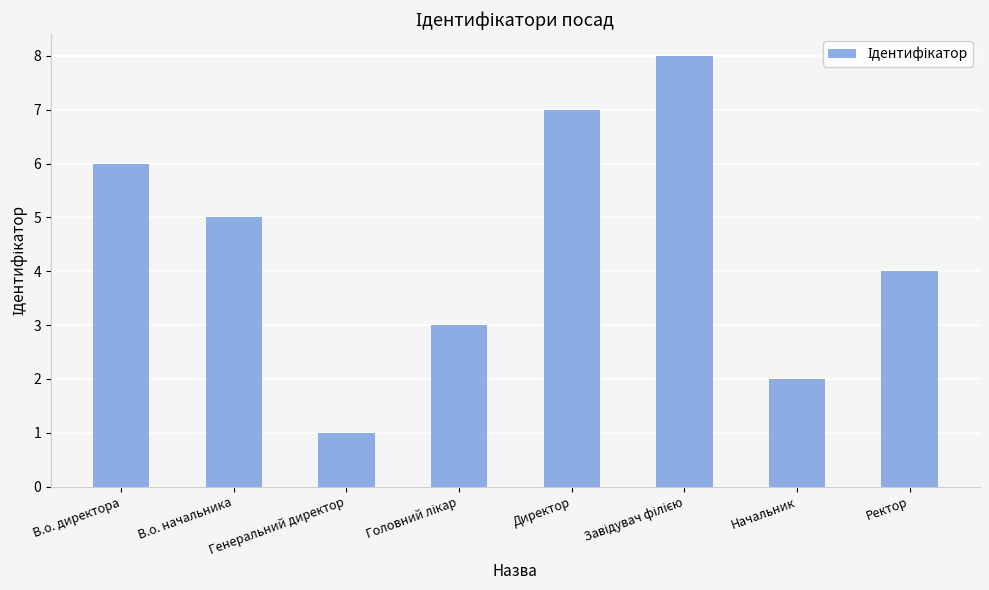

What position from the right is Начальник?

2